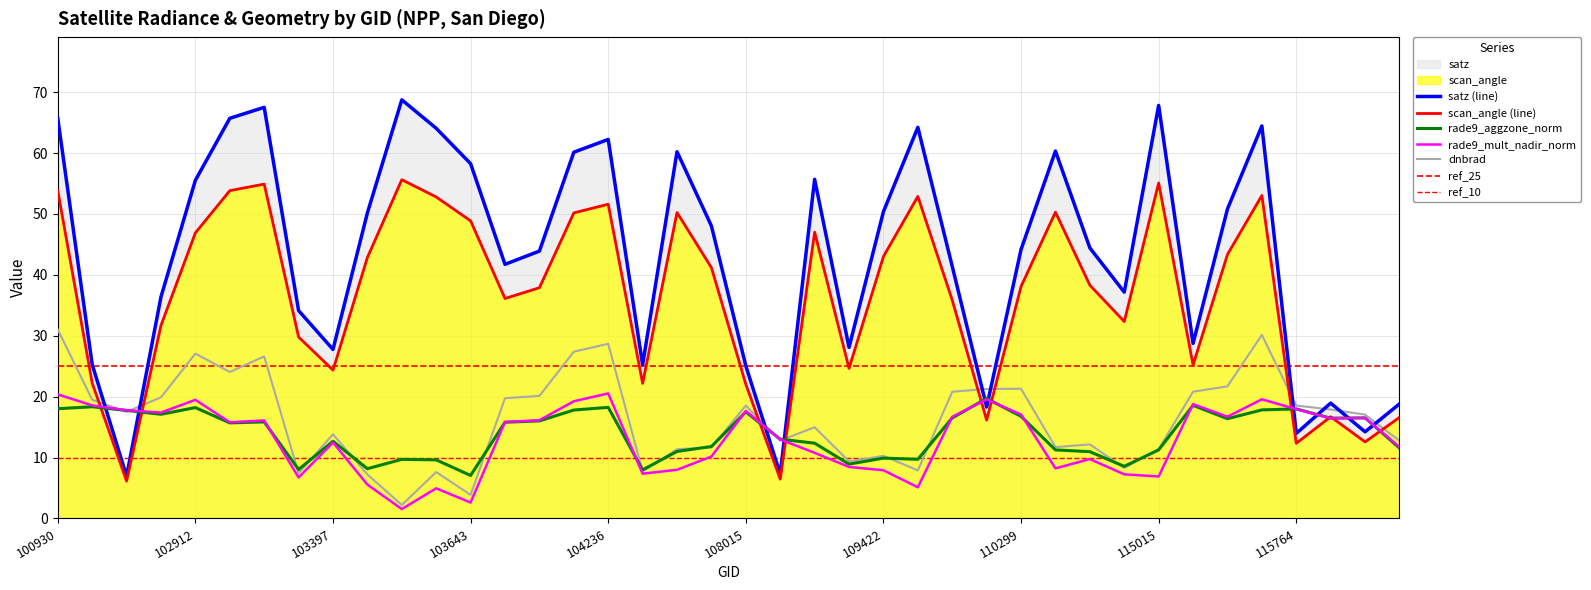

What is the average value of the rade9_mult_nadir_norm series?

13.1